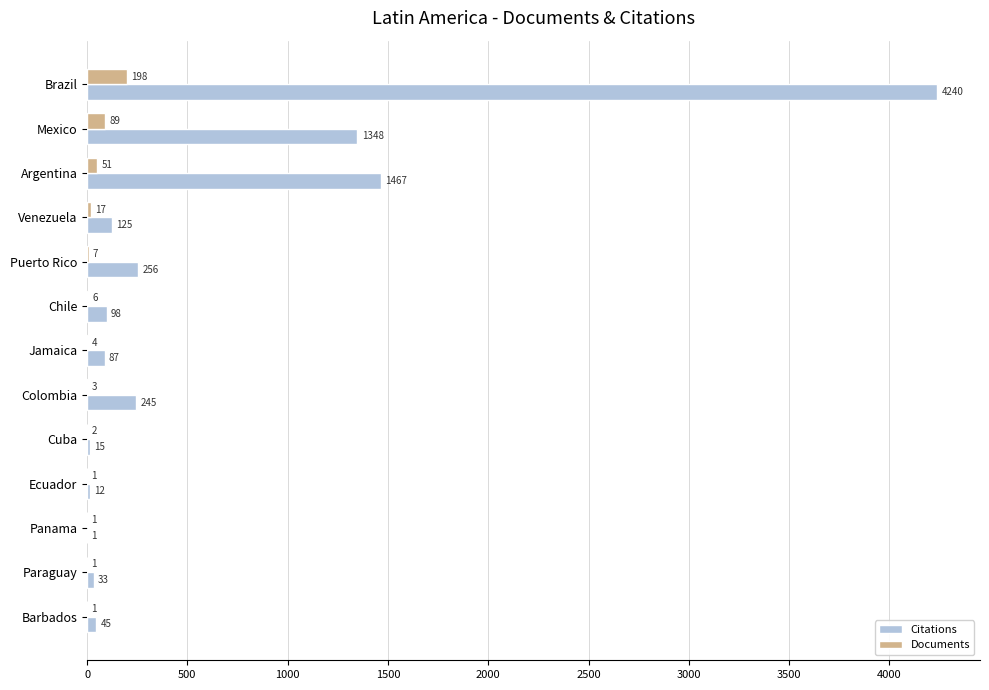

Is it true that Documents equals 51 at Argentina?

True